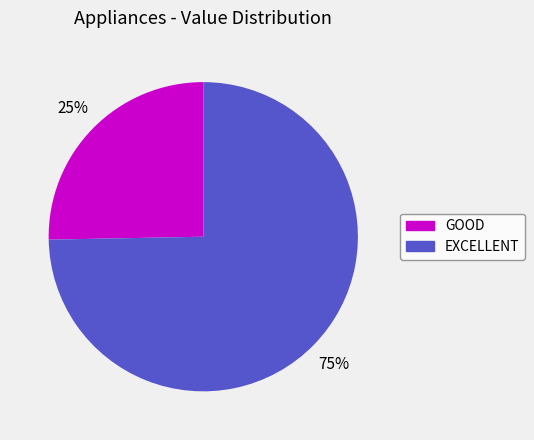

How many slices are in this pie chart?

2